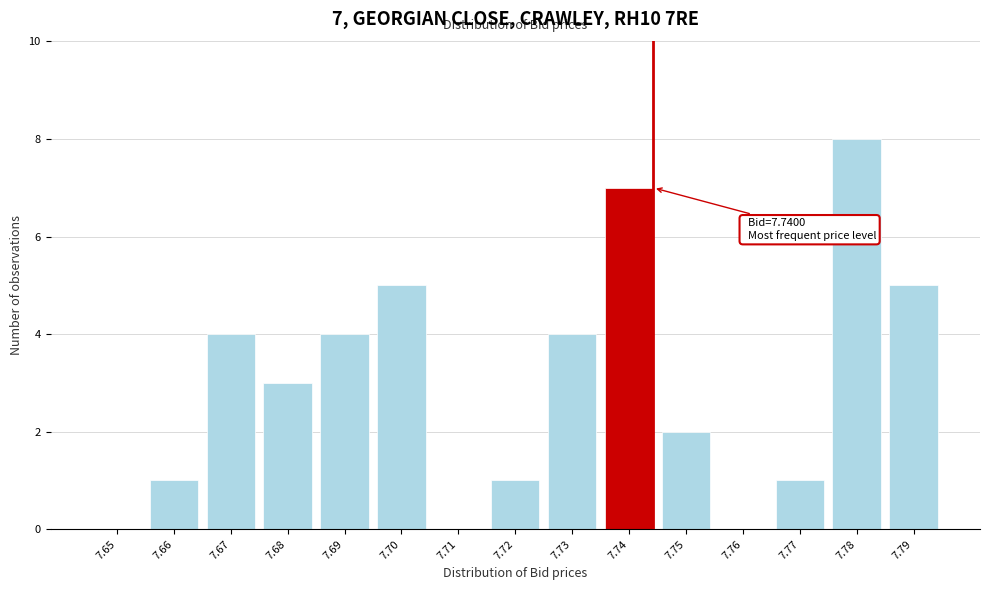

Reading left to right, list all the values displayed in this chart.

7.65=0	7.66=1	7.67=4	7.68=3	7.69=4	7.70=5	7.71=0	7.72=1	7.73=4	7.74=7	7.75=2	7.76=0	7.77=1	7.78=8	7.79=5